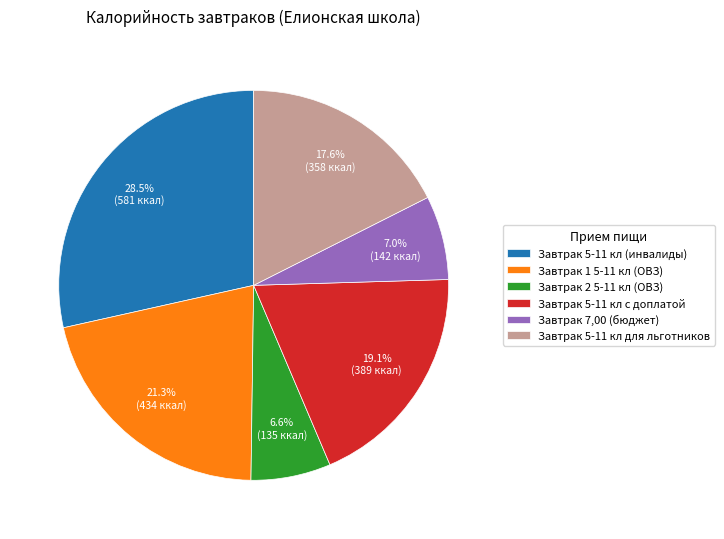

To the nearest percent, what is the difference between the largest and smallest slice percentages?

22%